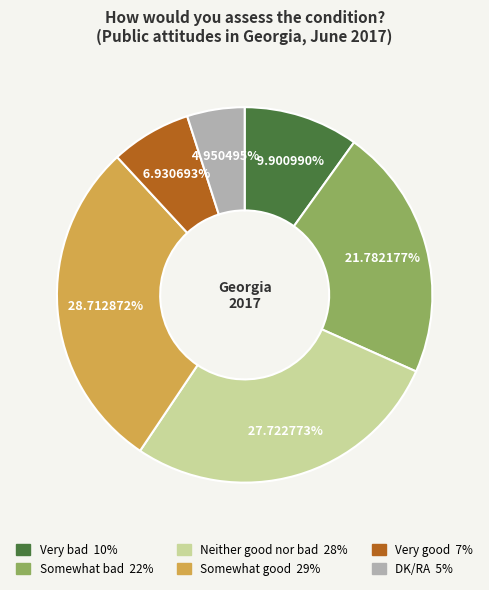

Do Very bad and Somewhat good together represent more than half of the pie?

No